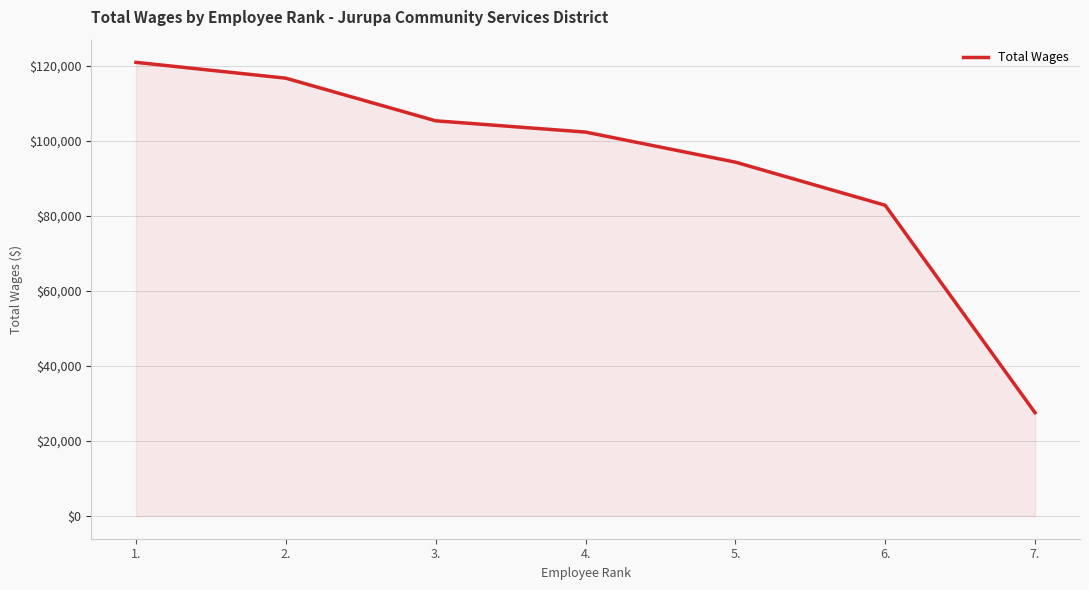

What is the approximate value at 7.?

27552